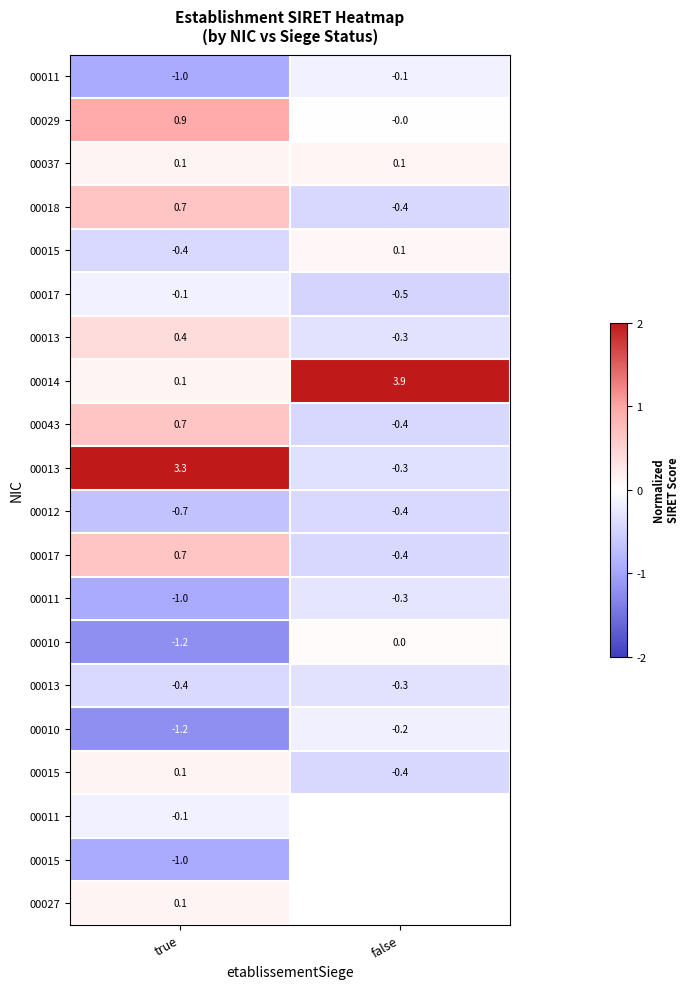

At which category does the chart reach its minimum across all series?

true